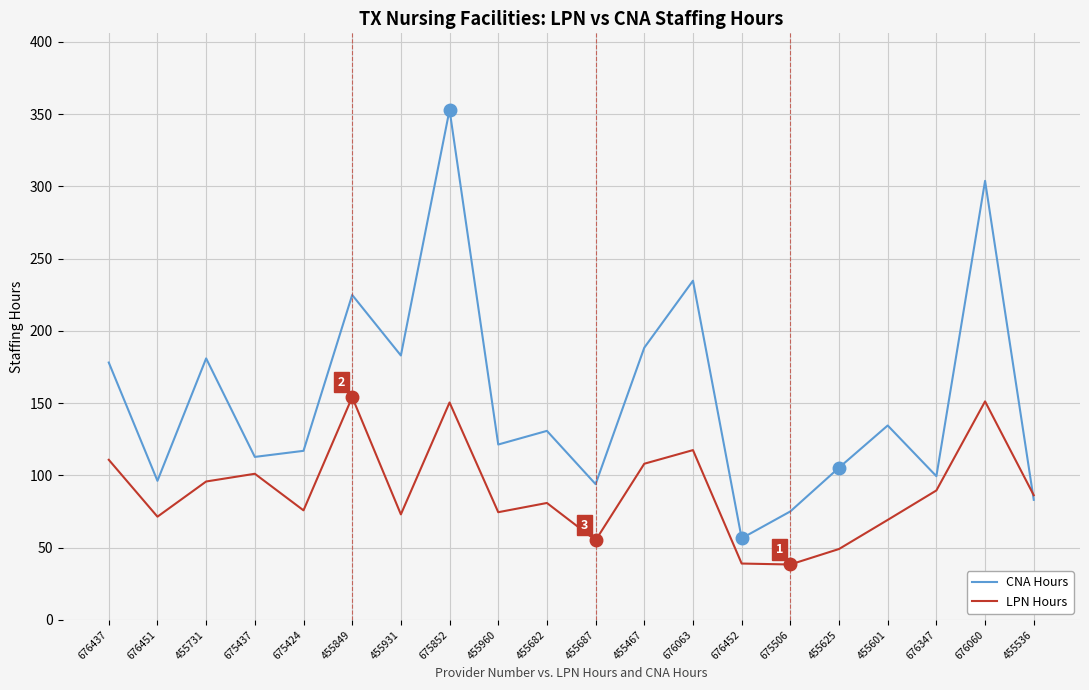

At which category does CNA Hours reach its first local valley?

676451